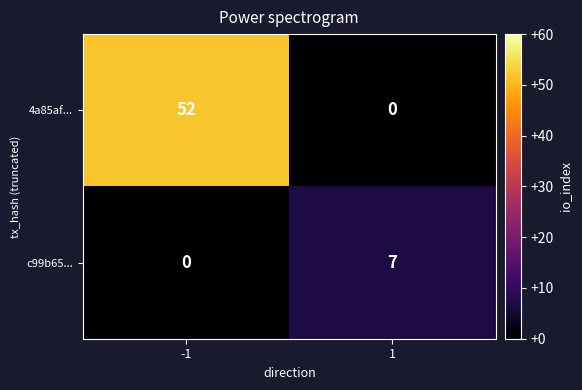

What is the difference between the 4a85af... values at -1 and 1?

52